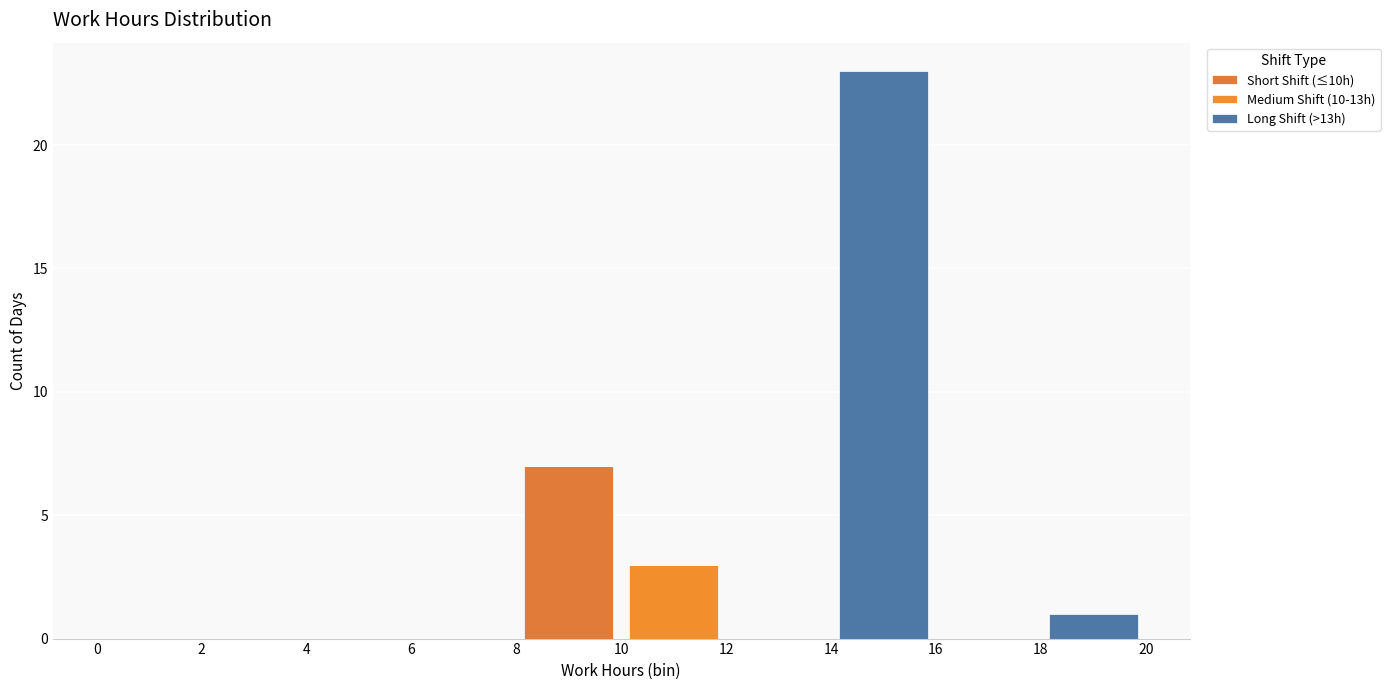

Reading left to right, transcribe this chart: for each stacked bar, give the range it covers on the x-axis and its total height. The values are not printed on the chart, so give them approximately, as read against the axis.

0 to 2: 0
2 to 4: 0
4 to 6: 0
6 to 8: 0
8 to 10: 7
10 to 12: 3
12 to 14: 0
14 to 16: 23
16 to 18: 0
18 to 20: 1